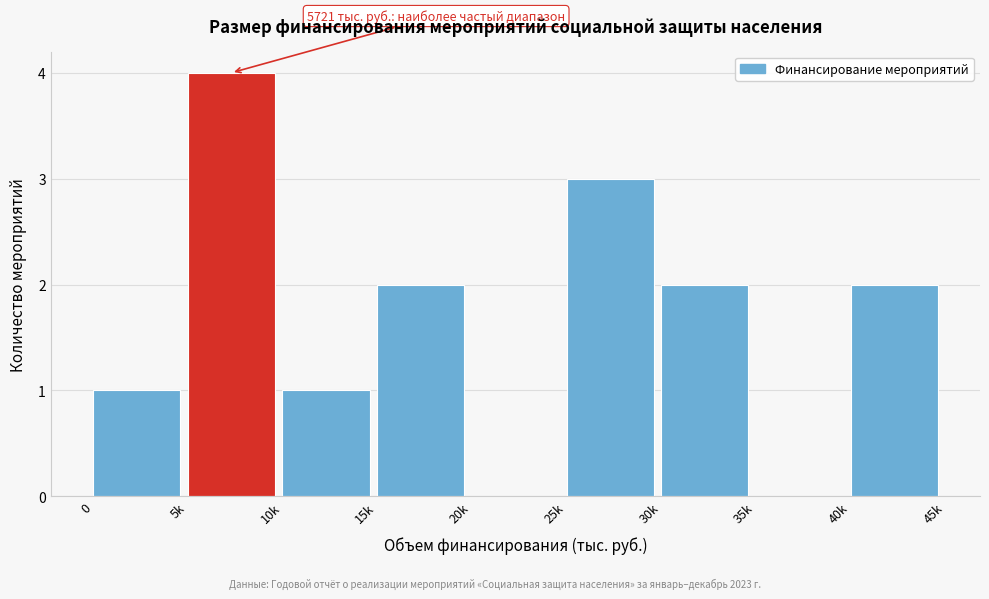

Reading right to left, extract all data points from this chart.

40k=2	35k=0	30k=2	25k=3	20k=0	15k=2	10k=1	5k=4	0=1